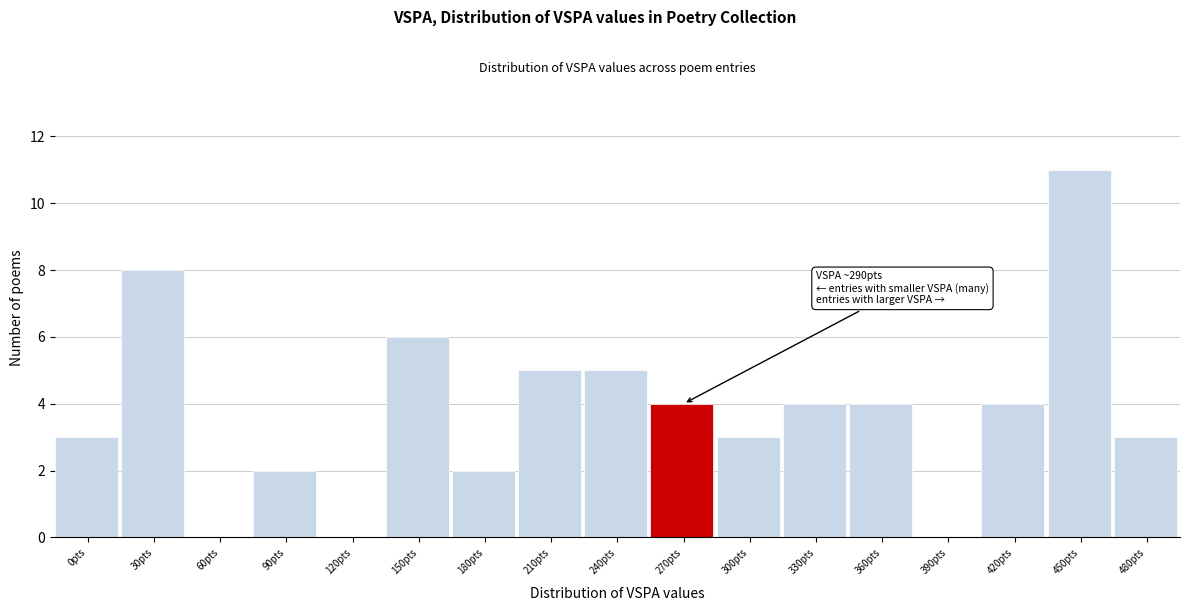

Reading left to right, what are all the values shown in this chart?

0pts=3	30pts=8	60pts=0	90pts=2	120pts=0	150pts=6	180pts=2	210pts=5	240pts=5	270pts=4	300pts=3	330pts=4	360pts=4	390pts=0	420pts=4	450pts=11	480pts=3